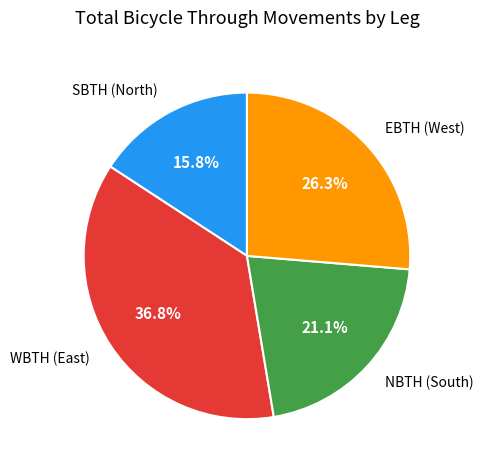

Between EBTH (West) and NBTH (South), which is larger?

EBTH (West)